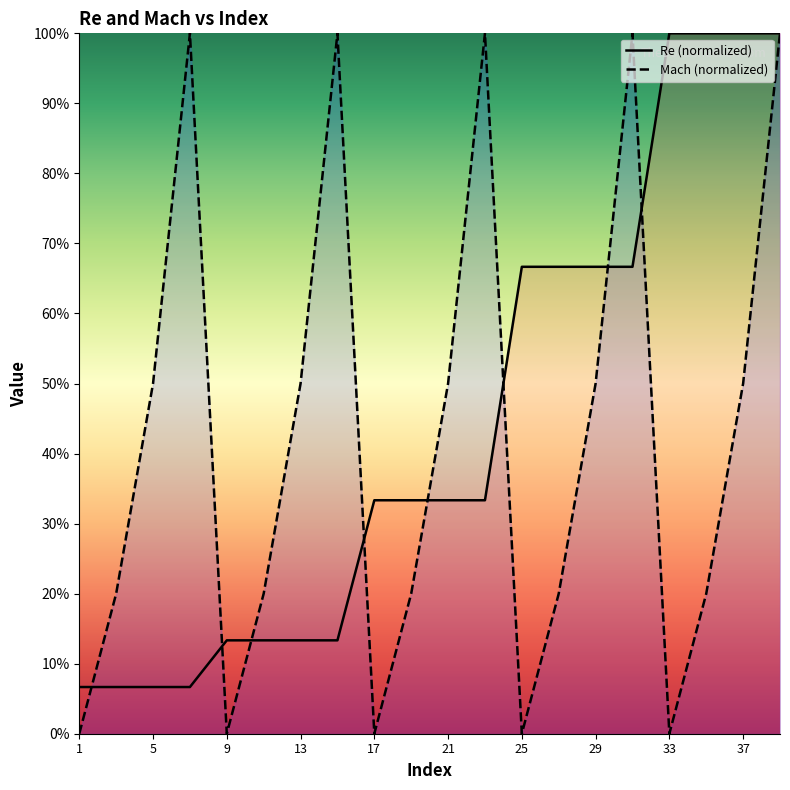

Which series ends up on top after the final intersection of Mach and Re?

Re